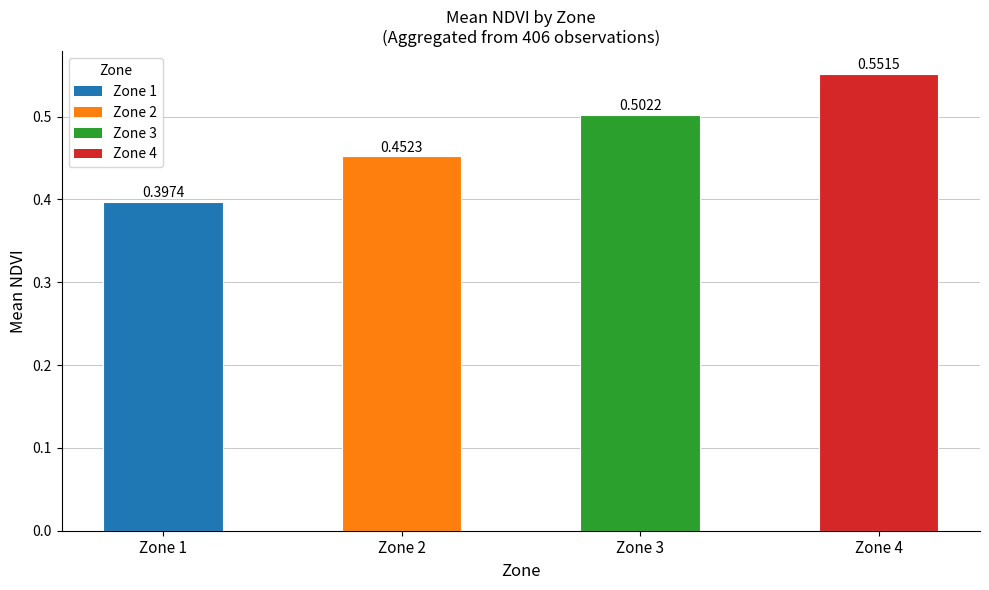

How many values are between 0 and 1?

4